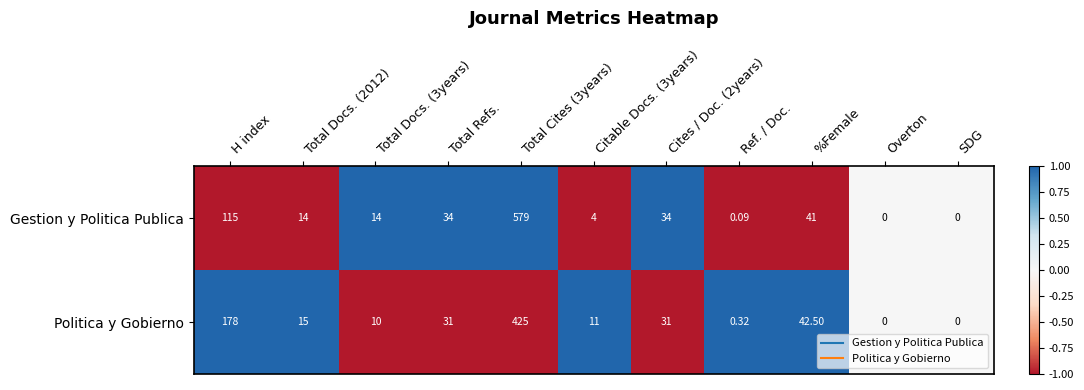

At which category is the sum across all series the highest?

Total Cites (3years)